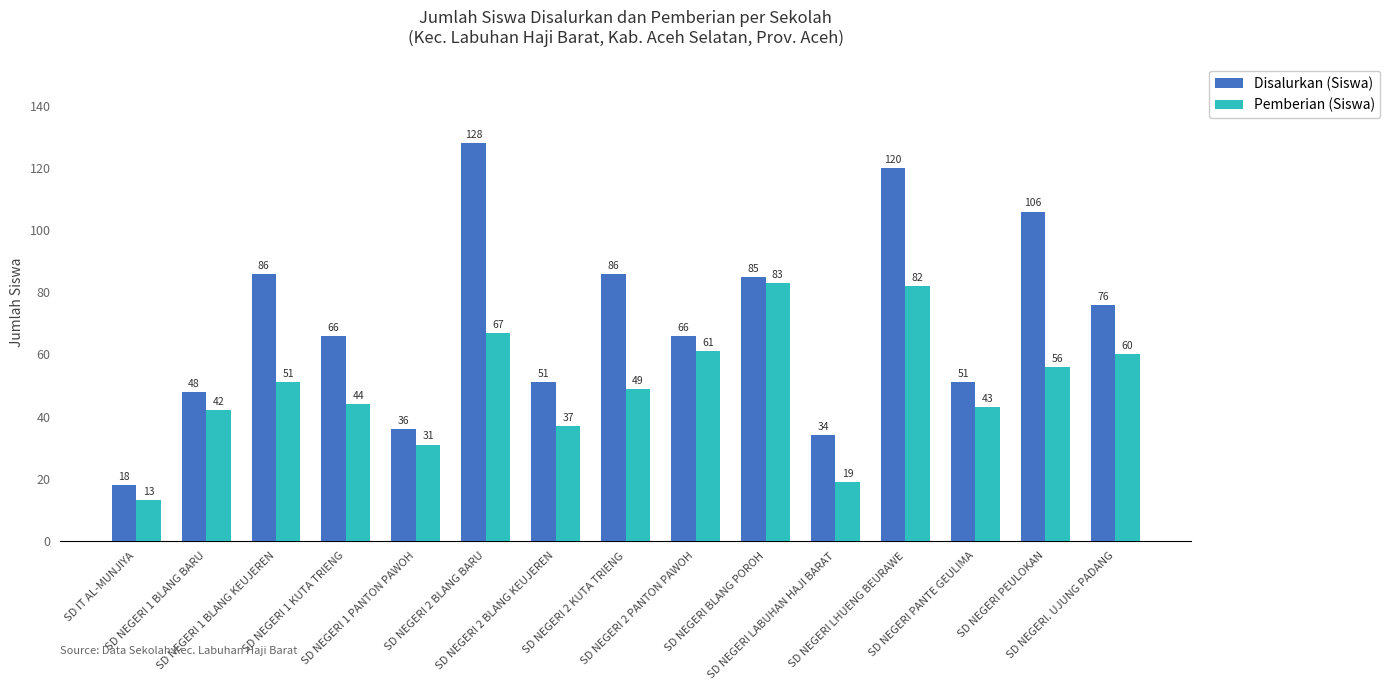

Which series has the largest total across all categories?

Disalurkan (Siswa)